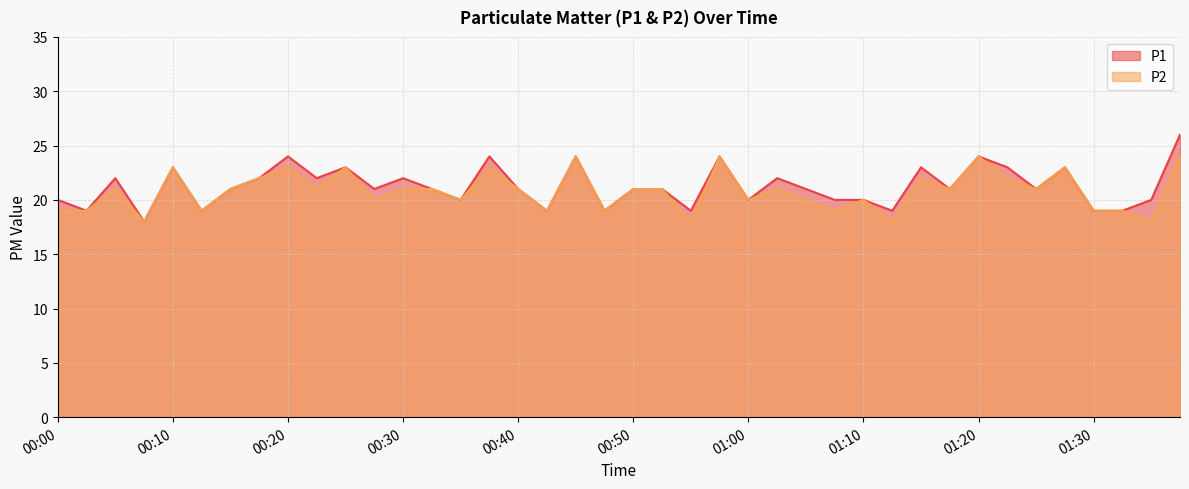

How many lines are shown in the chart?

2